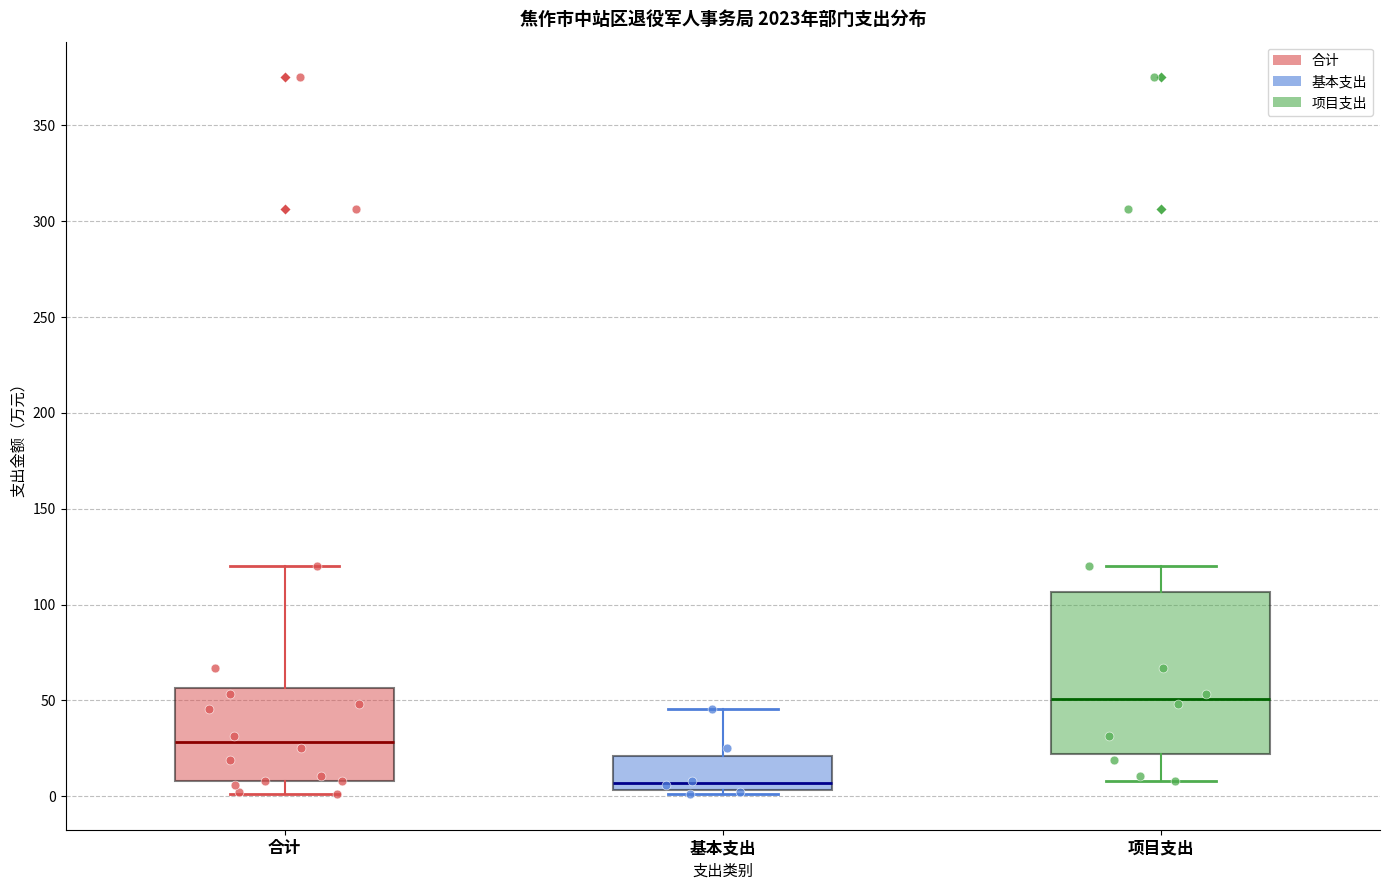

Which box's median line is the lowest?

基本支出